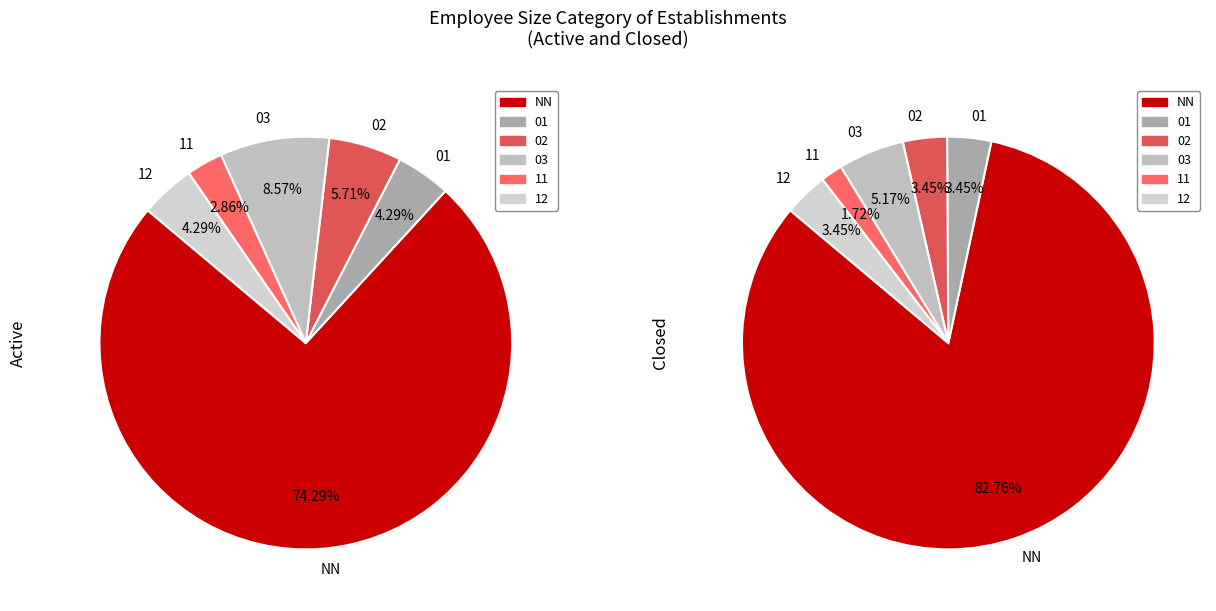

To the nearest percent, what is the average slice percentage?

17%